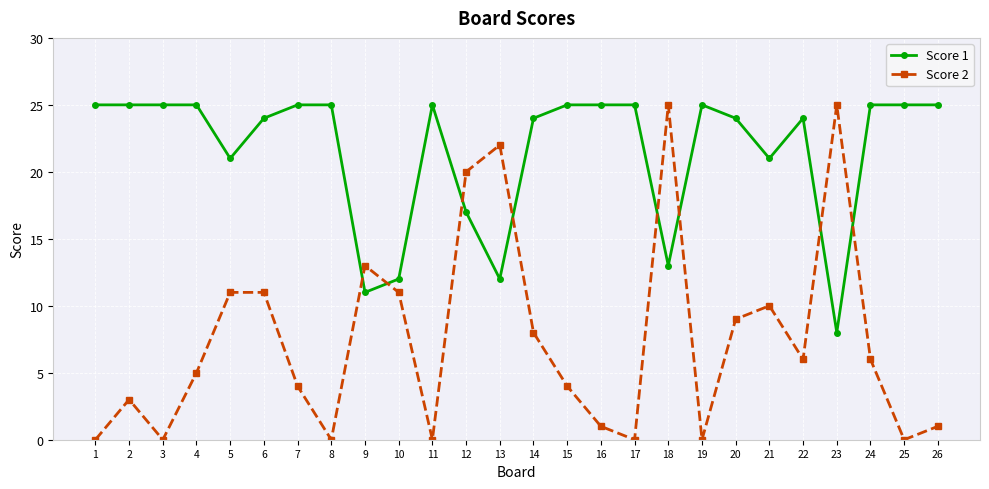

At which category is the sum across all series the highest?

18